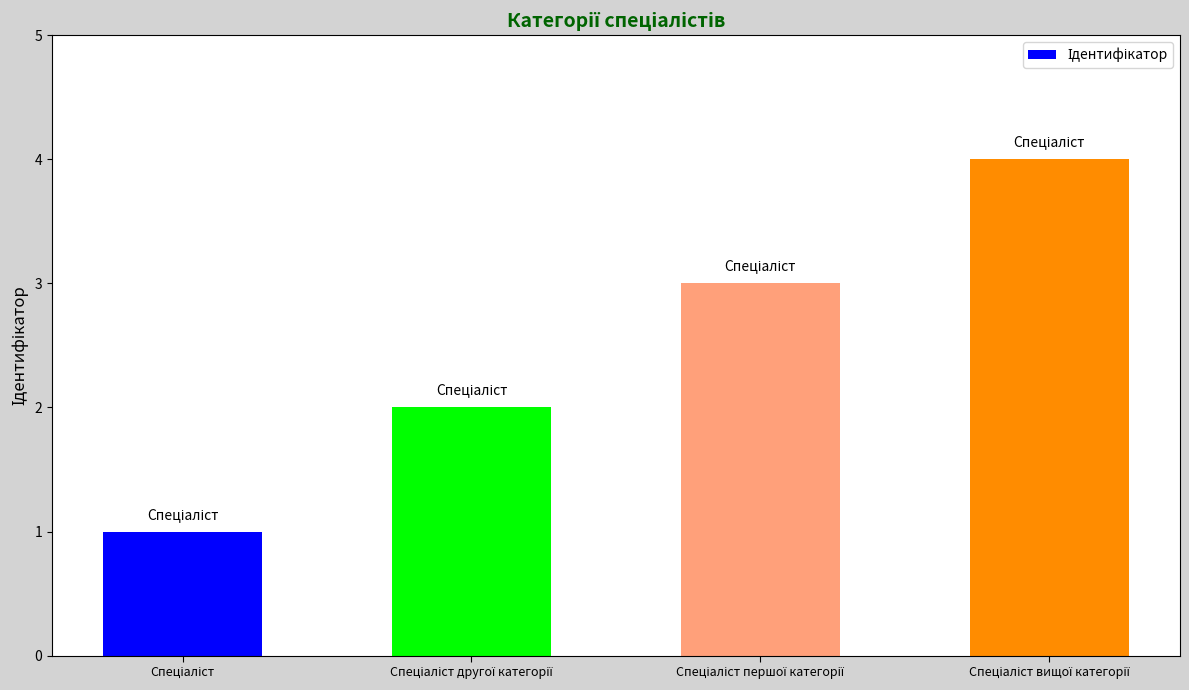

Does the chart contain any negative values?

No